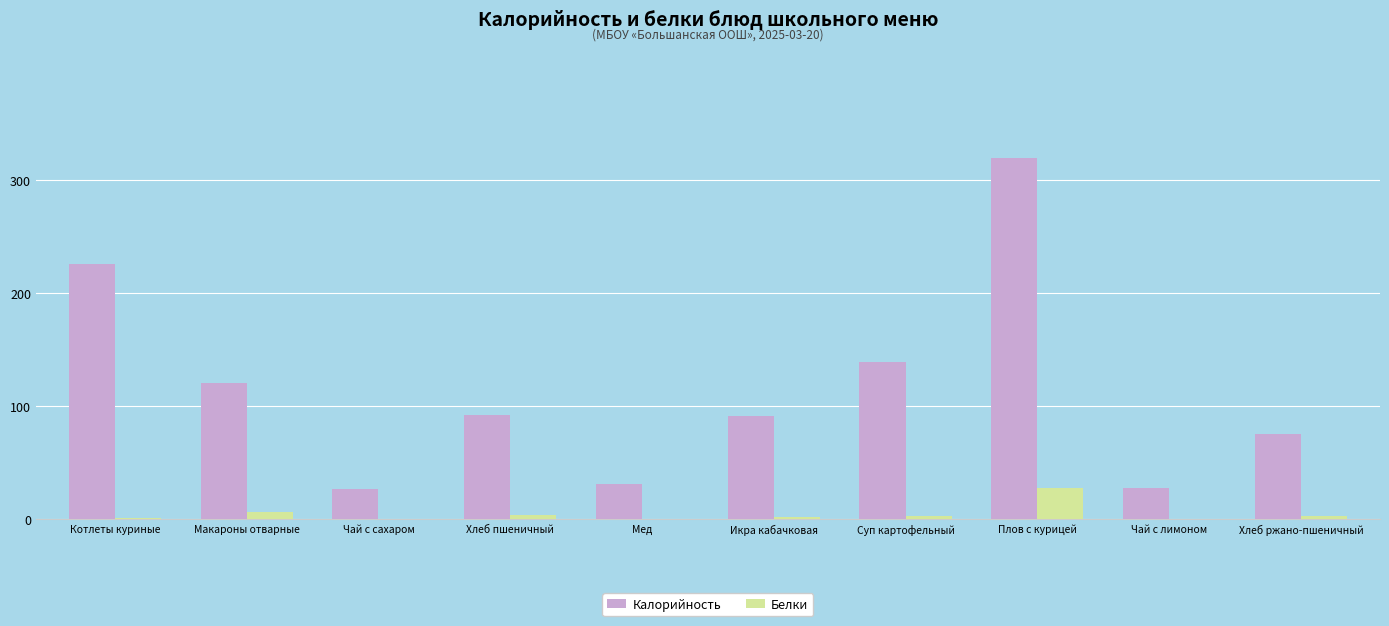

True or false: Калорийность has a value of 74.8 at Хлеб ржано-пшеничный.

True